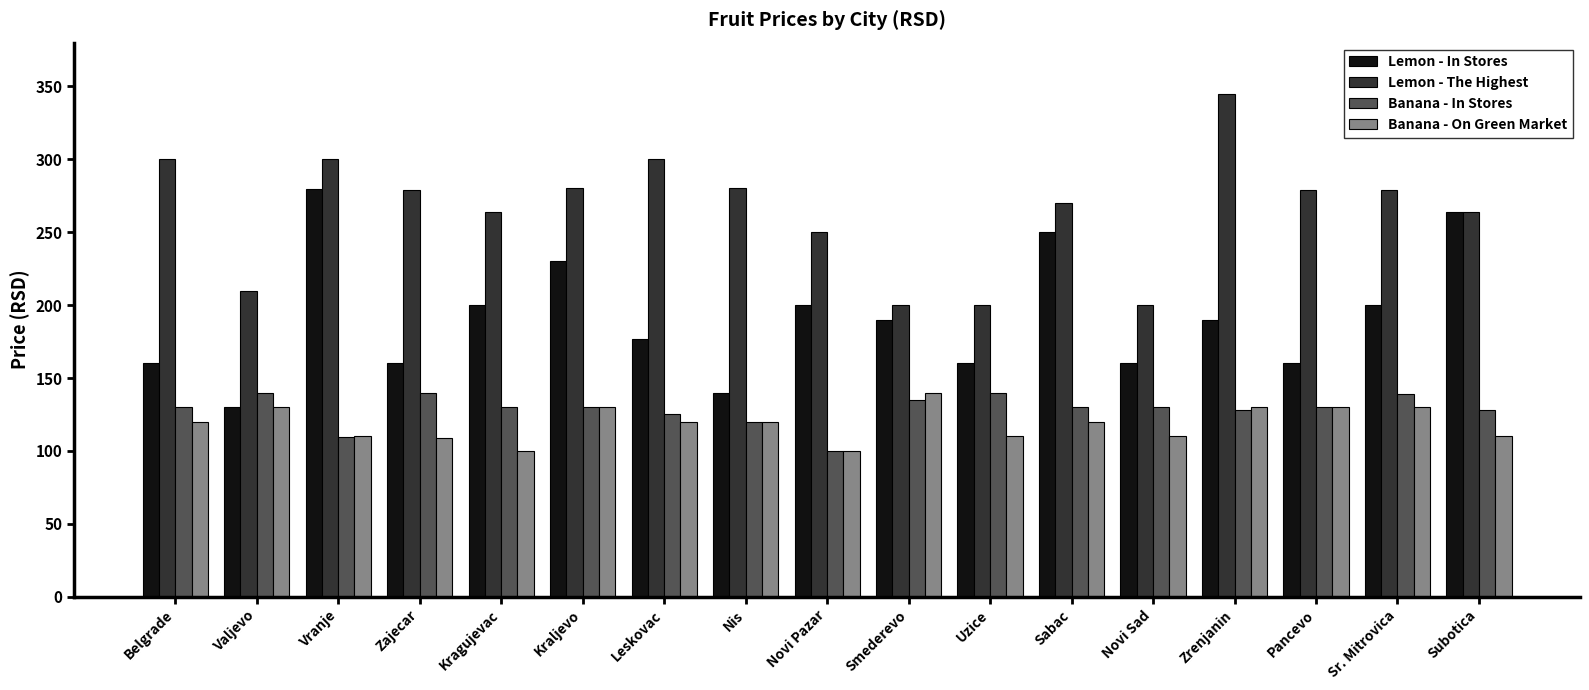

Which category has the highest value in the Lemon - The Highest series?

Zrenjanin